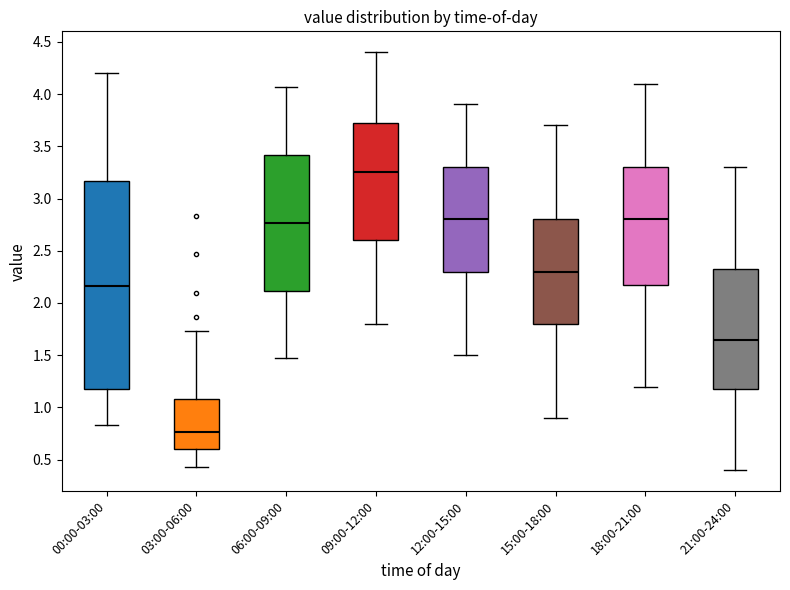

Which box is the tallest, from its lower edge to its upper edge?

00:00-03:00